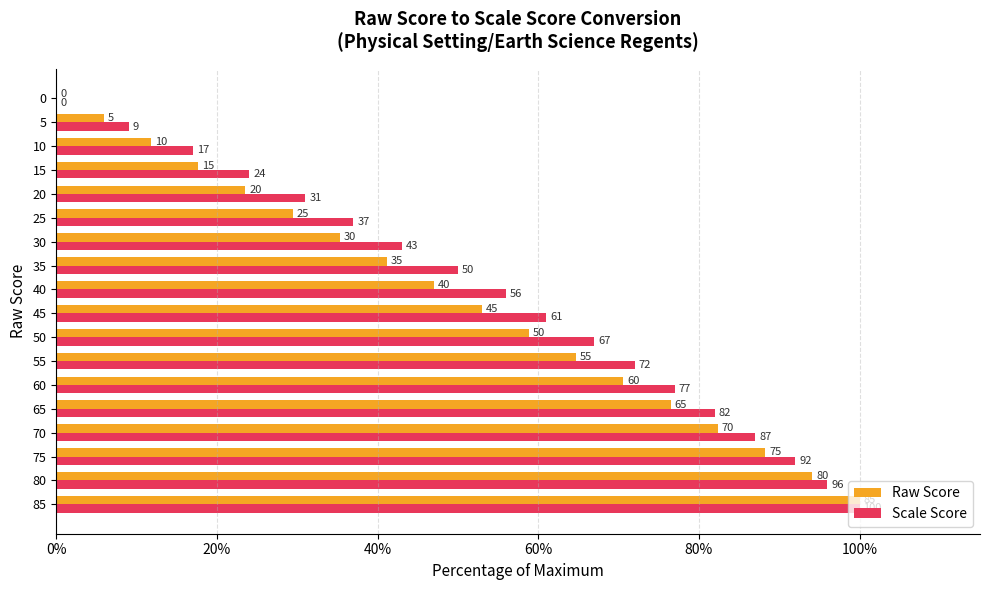

How many data points does each series have?

18